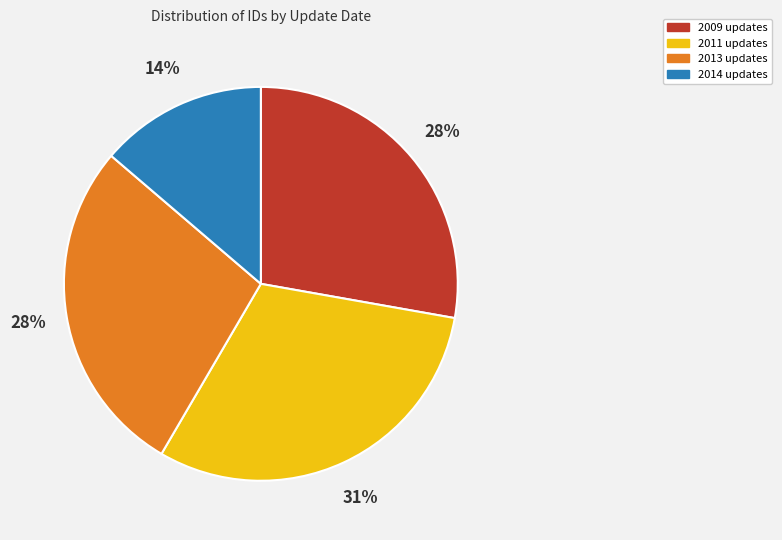

Approximately how many times larger is the value at 2009 updates compared to 2014 updates?

2.0